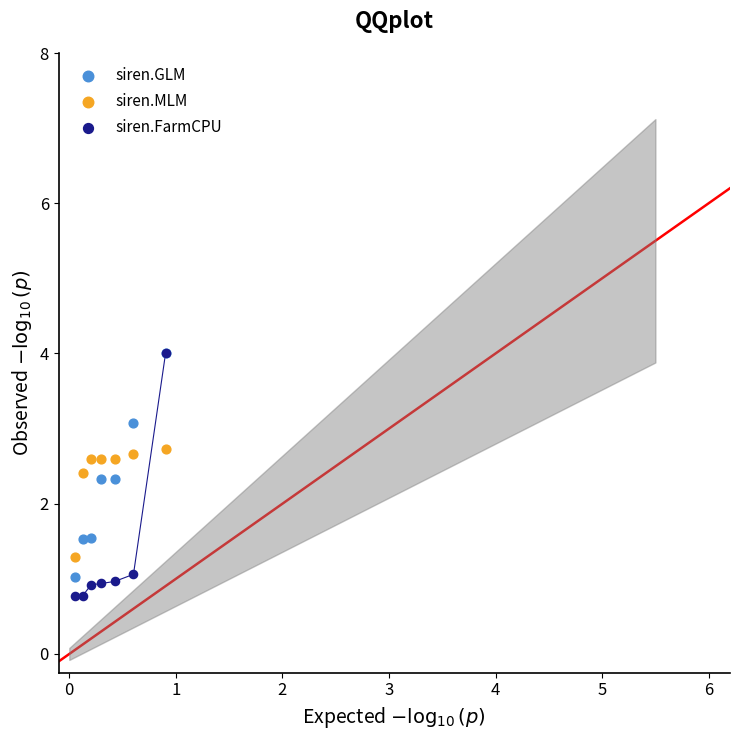

Which series has the largest Y range (max minus min)?

siren.FarmCPU